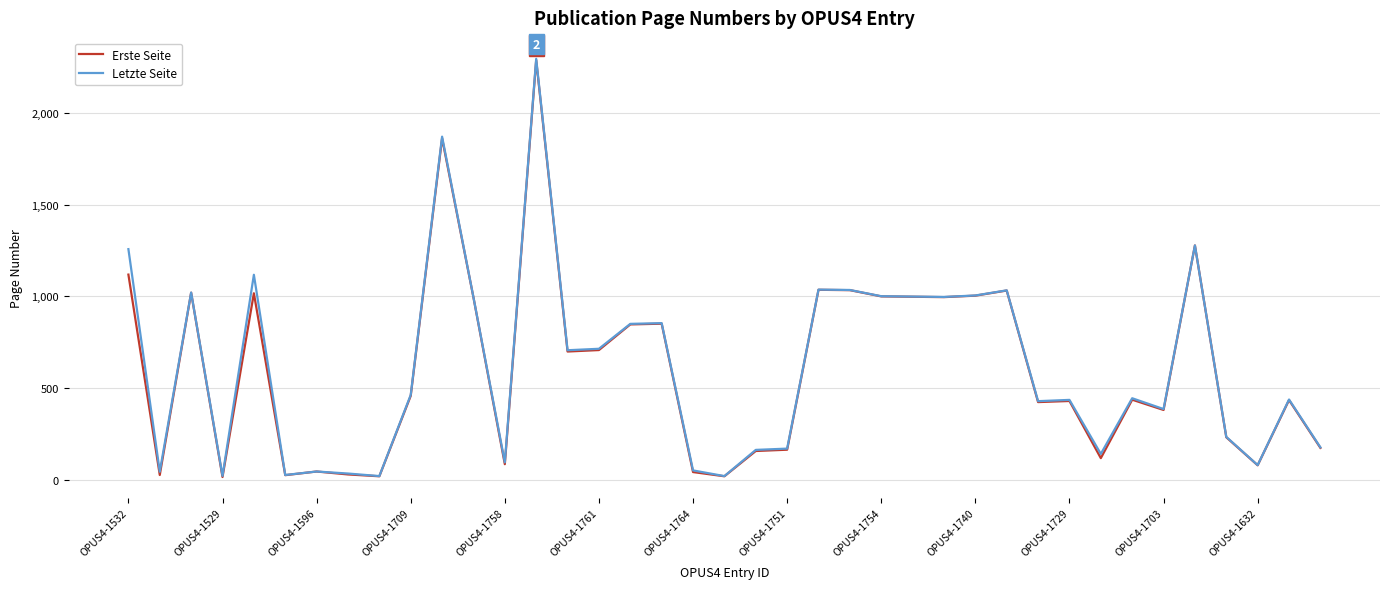

Which series has the largest range (max minus min)?

Letzte Seite